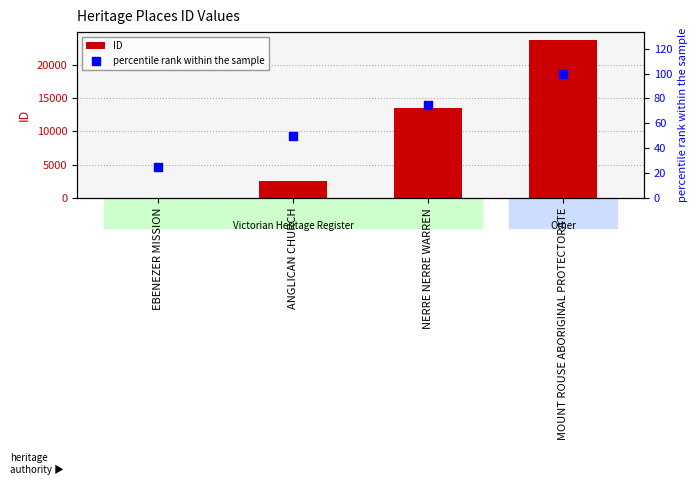

Which series contains the highest Y value?

ID